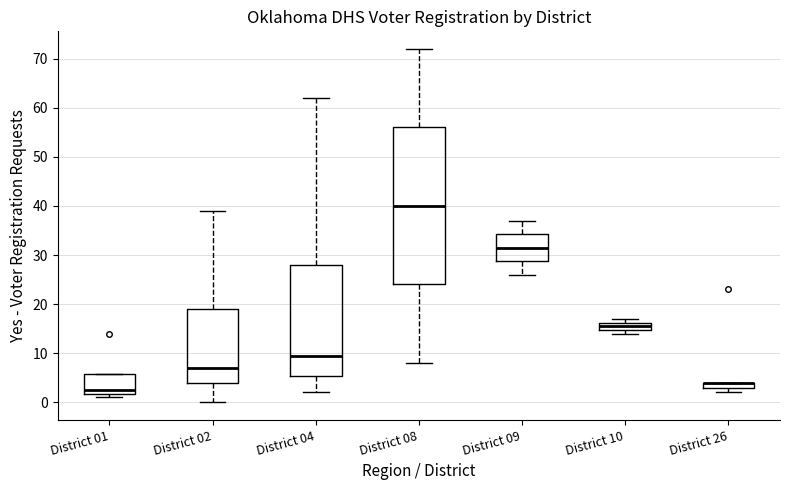

Where does the median line of the box for District 02 sit on the y-axis? The values are not printed on the chart, so give them approximately, as read against the axis.

7